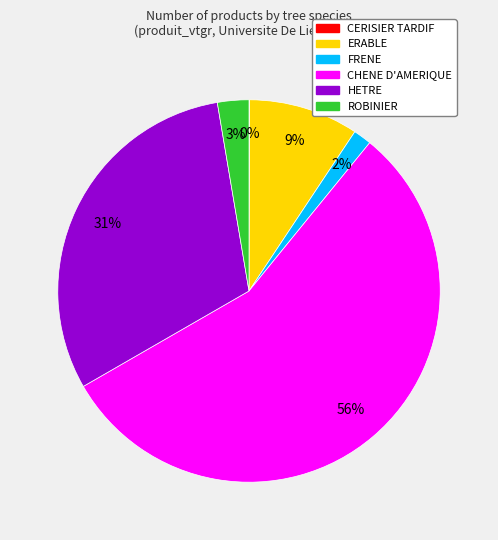

To the nearest percent, what percentage of the pie is ROBINIER?

3%